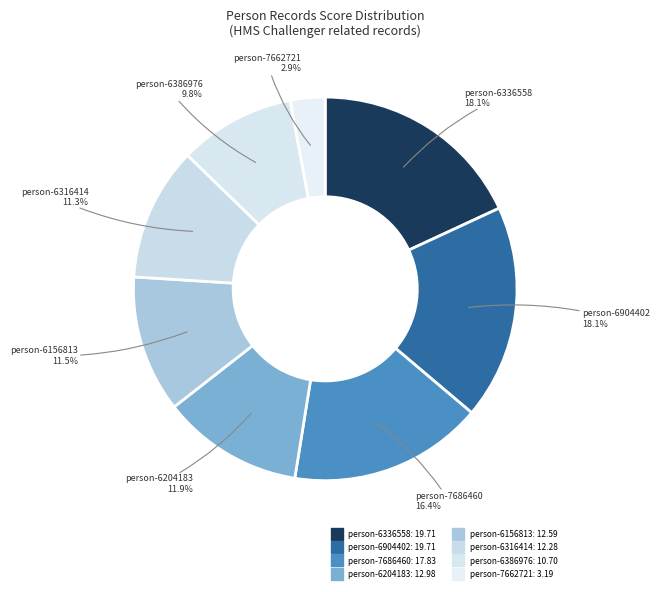

Count the number of slices in the pie.

8